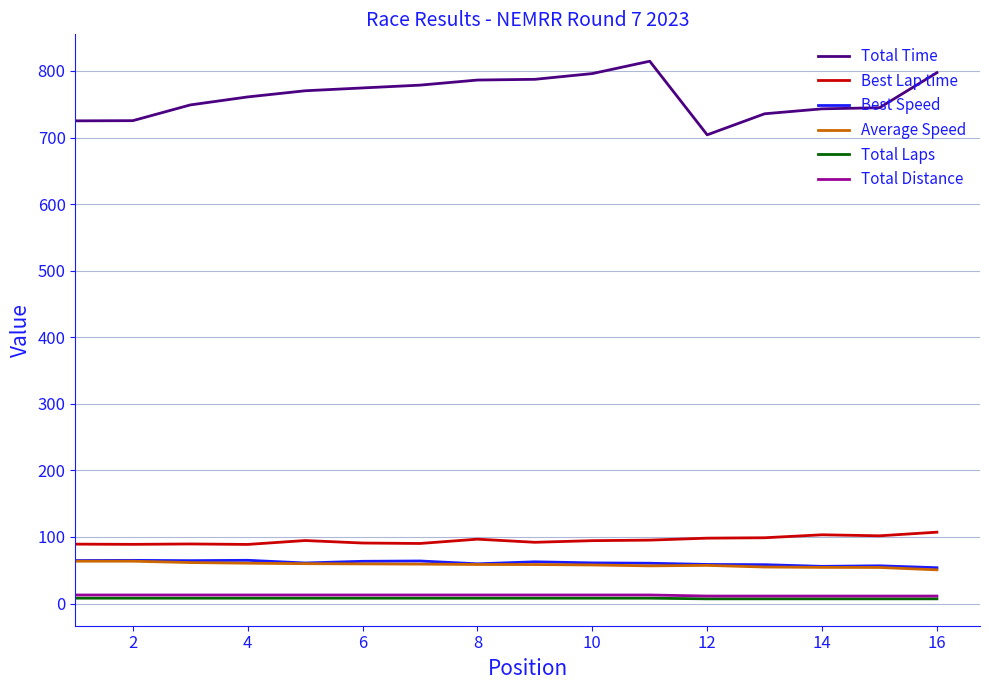

How many lines are shown in the chart?

6